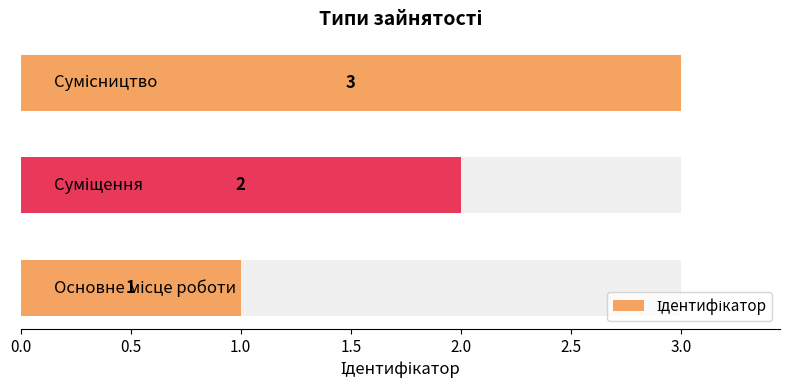

How many bars are there in total?

3